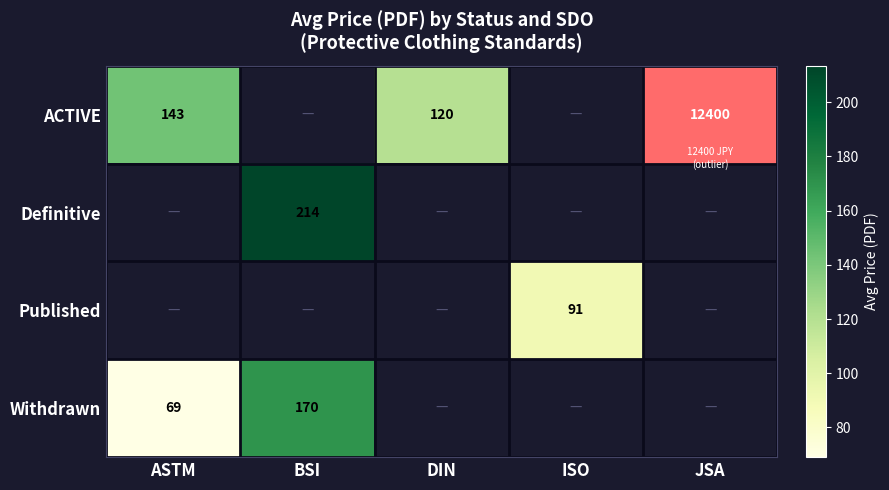

Count the number of categories in the chart.

5